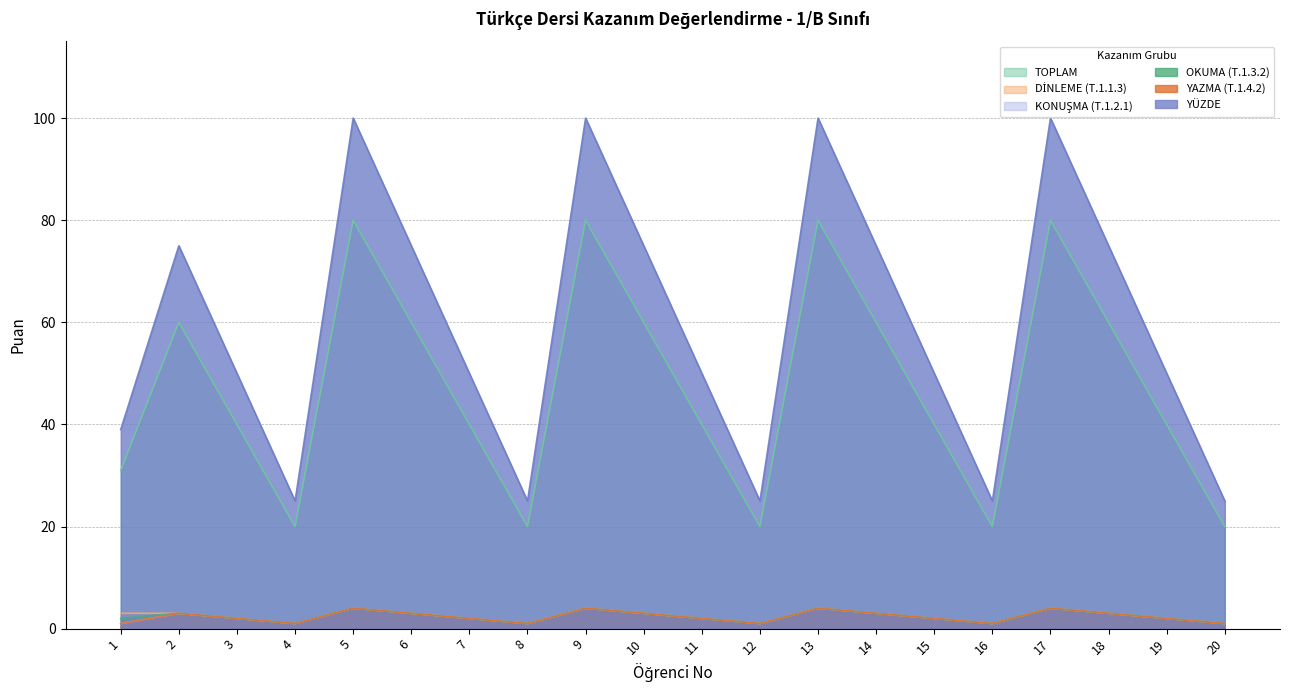

What is the lowest value of the OKUMA (T.1.3.2) series?

1